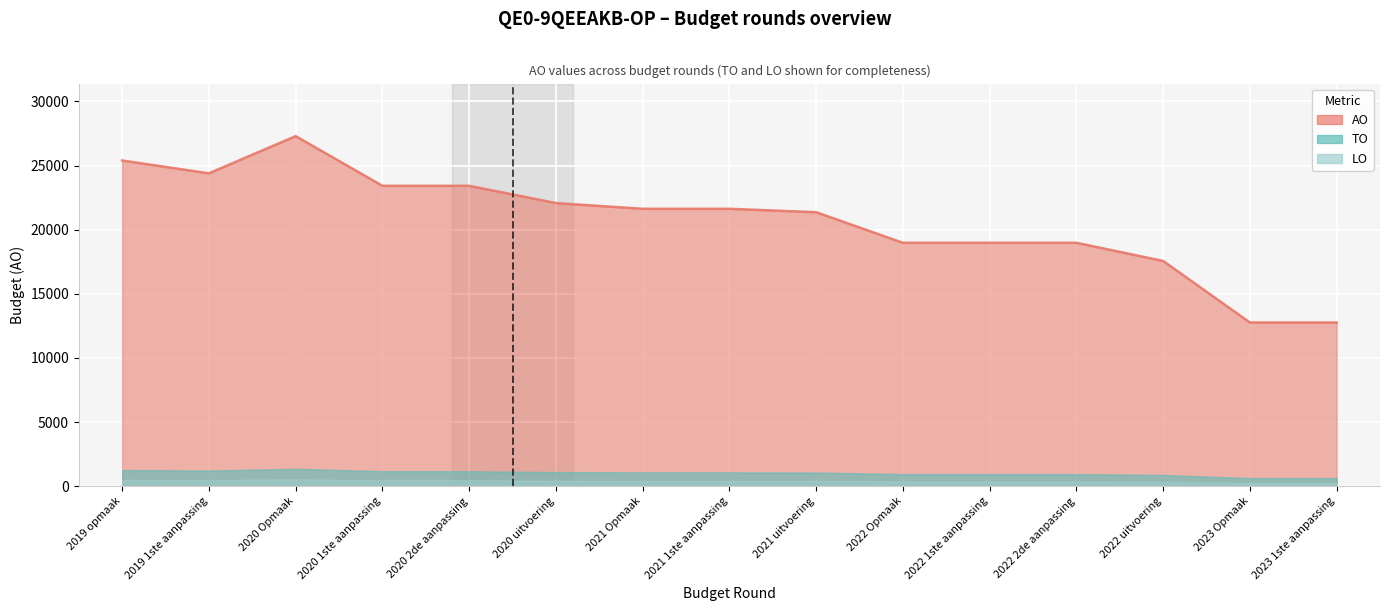

How many lines are shown in the chart?

3